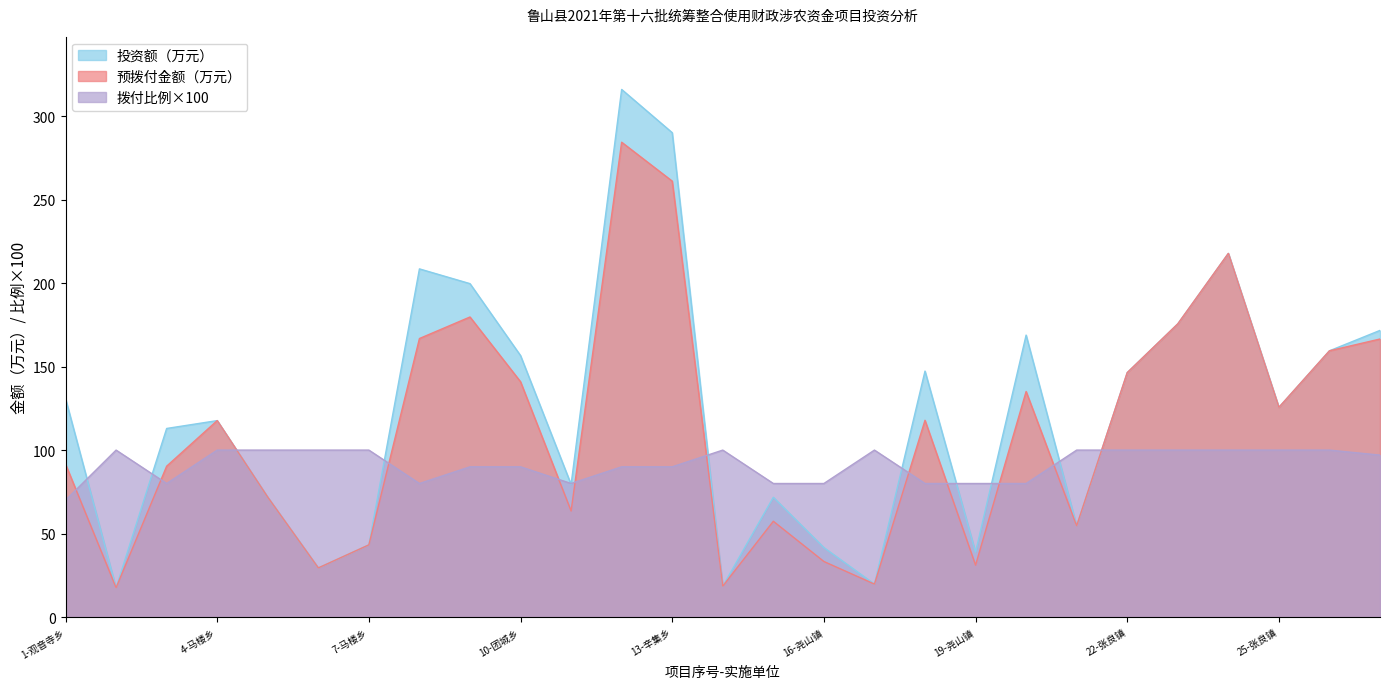

Rank the series by their maximum value, from lowest to highest.

拨付比例×100, 预拨付金额（万元）, 投资额（万元）